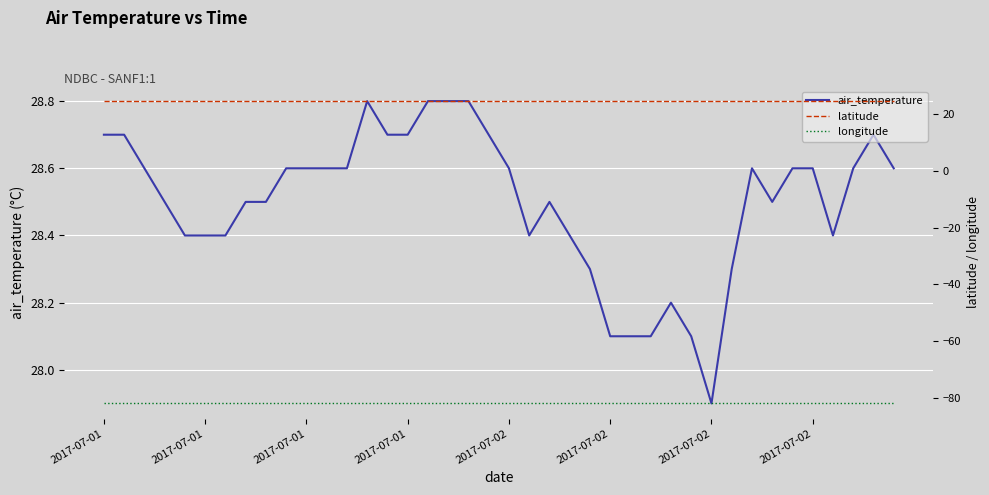

Rank the series by their maximum value, from highest to lowest.

air_temperature, latitude, longitude